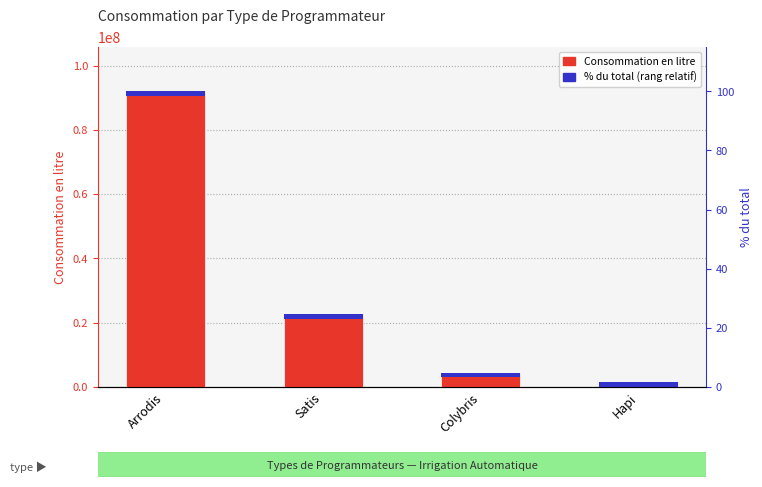

At which label does % du total (rang relatif) reach its minimum?

Arrodis